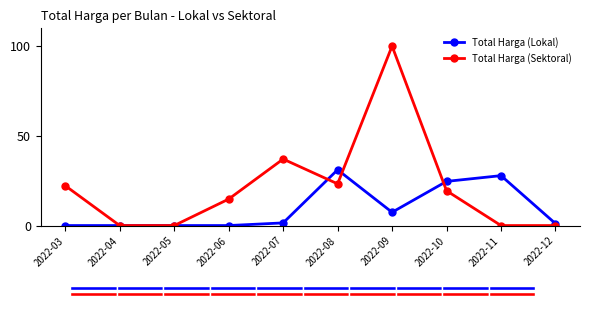

List the labels in order of Total Harga (Lokal) value, smallest first.

2022-03, 2022-04, 2022-05, 2022-06, 2022-12, 2022-07, 2022-09, 2022-10, 2022-11, 2022-08